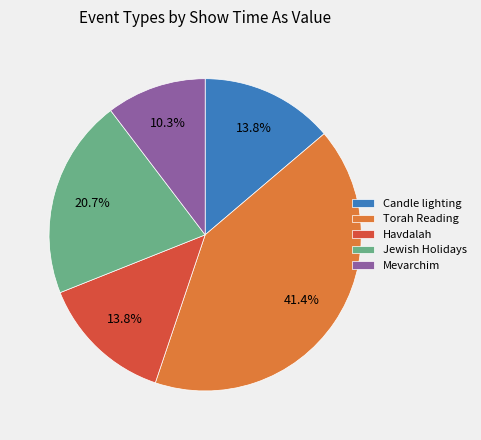

Is there a majority slice in this chart?

No